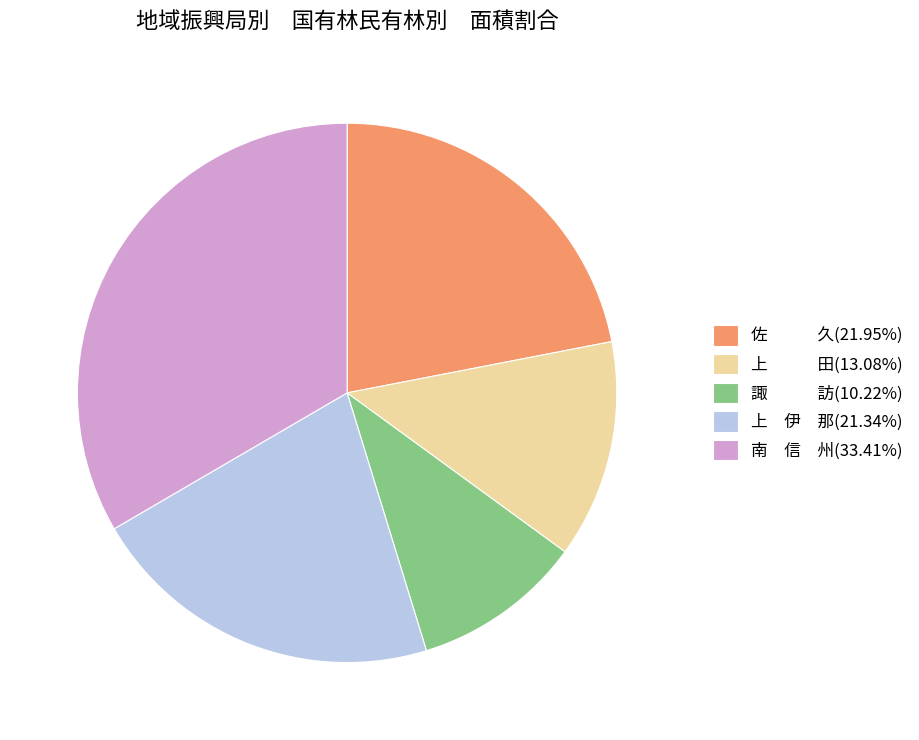

Is 南 信 州(33.41%) the majority of the pie?

No